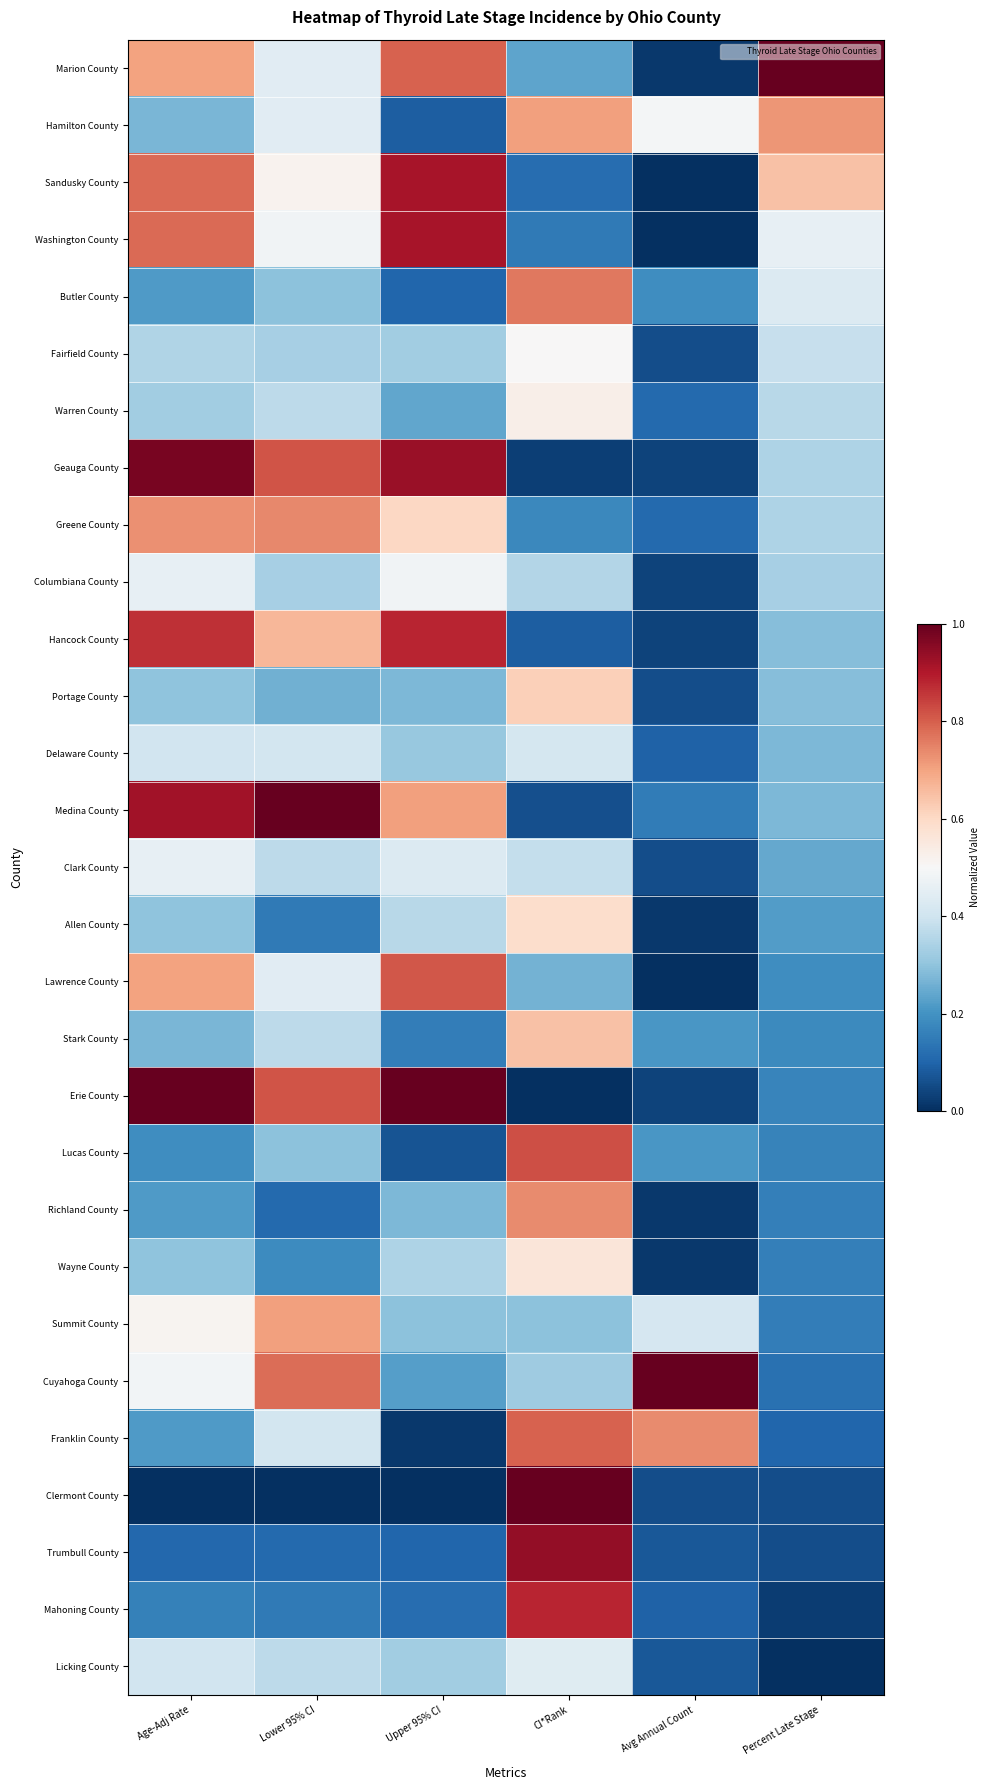

Reading left to right, what are all the values shown in this chart?

Marion County: Age-Adj Rate=0.7	Lower 95% CI=0.4	Upper 95% CI=0.8	CI*Rank=0.2	Avg Annual Count=0.0	Percent Late Stage=1.0
Hamilton County: Age-Adj Rate=0.3	Lower 95% CI=0.4	Upper 95% CI=0.1	CI*Rank=0.7	Avg Annual Count=0.5	Percent Late Stage=0.7
Sandusky County: Age-Adj Rate=0.8	Lower 95% CI=0.5	Upper 95% CI=0.9	CI*Rank=0.1	Avg Annual Count=0.0	Percent Late Stage=0.6
Washington County: Age-Adj Rate=0.8	Lower 95% CI=0.5	Upper 95% CI=0.9	CI*Rank=0.1	Avg Annual Count=0.0	Percent Late Stage=0.5
Butler County: Age-Adj Rate=0.2	Lower 95% CI=0.3	Upper 95% CI=0.1	CI*Rank=0.8	Avg Annual Count=0.2	Percent Late Stage=0.4
Fairfield County: Age-Adj Rate=0.4	Lower 95% CI=0.3	Upper 95% CI=0.3	CI*Rank=0.5	Avg Annual Count=0.1	Percent Late Stage=0.4
Warren County: Age-Adj Rate=0.3	Lower 95% CI=0.4	Upper 95% CI=0.2	CI*Rank=0.5	Avg Annual Count=0.1	Percent Late Stage=0.4
Geauga County: Age-Adj Rate=1.0	Lower 95% CI=0.8	Upper 95% CI=0.9	CI*Rank=0.0	Avg Annual Count=0.0	Percent Late Stage=0.3
Greene County: Age-Adj Rate=0.7	Lower 95% CI=0.7	Upper 95% CI=0.6	CI*Rank=0.2	Avg Annual Count=0.1	Percent Late Stage=0.3
Columbiana County: Age-Adj Rate=0.5	Lower 95% CI=0.3	Upper 95% CI=0.5	CI*Rank=0.4	Avg Annual Count=0.0	Percent Late Stage=0.3
Hancock County: Age-Adj Rate=0.9	Lower 95% CI=0.7	Upper 95% CI=0.9	CI*Rank=0.1	Avg Annual Count=0.0	Percent Late Stage=0.3
Portage County: Age-Adj Rate=0.3	Lower 95% CI=0.3	Upper 95% CI=0.3	CI*Rank=0.6	Avg Annual Count=0.1	Percent Late Stage=0.3
Delaware County: Age-Adj Rate=0.4	Lower 95% CI=0.4	Upper 95% CI=0.3	CI*Rank=0.4	Avg Annual Count=0.1	Percent Late Stage=0.3
Medina County: Age-Adj Rate=0.9	Lower 95% CI=1.0	Upper 95% CI=0.7	CI*Rank=0.1	Avg Annual Count=0.2	Percent Late Stage=0.3
Clark County: Age-Adj Rate=0.5	Lower 95% CI=0.4	Upper 95% CI=0.4	CI*Rank=0.4	Avg Annual Count=0.1	Percent Late Stage=0.2
Allen County: Age-Adj Rate=0.3	Lower 95% CI=0.1	Upper 95% CI=0.4	CI*Rank=0.6	Avg Annual Count=0.0	Percent Late Stage=0.2
Lawrence County: Age-Adj Rate=0.7	Lower 95% CI=0.4	Upper 95% CI=0.8	CI*Rank=0.3	Avg Annual Count=0.0	Percent Late Stage=0.2
Stark County: Age-Adj Rate=0.3	Lower 95% CI=0.4	Upper 95% CI=0.2	CI*Rank=0.6	Avg Annual Count=0.2	Percent Late Stage=0.2
Erie County: Age-Adj Rate=1.0	Lower 95% CI=0.8	Upper 95% CI=1.0	CI*Rank=0.0	Avg Annual Count=0.0	Percent Late Stage=0.2
Lucas County: Age-Adj Rate=0.2	Lower 95% CI=0.3	Upper 95% CI=0.1	CI*Rank=0.8	Avg Annual Count=0.2	Percent Late Stage=0.2
Richland County: Age-Adj Rate=0.2	Lower 95% CI=0.1	Upper 95% CI=0.3	CI*Rank=0.7	Avg Annual Count=0.0	Percent Late Stage=0.2
Wayne County: Age-Adj Rate=0.3	Lower 95% CI=0.2	Upper 95% CI=0.3	CI*Rank=0.6	Avg Annual Count=0.0	Percent Late Stage=0.2
Summit County: Age-Adj Rate=0.5	Lower 95% CI=0.7	Upper 95% CI=0.3	CI*Rank=0.3	Avg Annual Count=0.4	Percent Late Stage=0.2
Cuyahoga County: Age-Adj Rate=0.5	Lower 95% CI=0.8	Upper 95% CI=0.2	CI*Rank=0.3	Avg Annual Count=1.0	Percent Late Stage=0.1
Franklin County: Age-Adj Rate=0.2	Lower 95% CI=0.4	Upper 95% CI=0.0	CI*Rank=0.8	Avg Annual Count=0.7	Percent Late Stage=0.1
Clermont County: Age-Adj Rate=0.0	Lower 95% CI=0.0	Upper 95% CI=0.0	CI*Rank=1.0	Avg Annual Count=0.1	Percent Late Stage=0.1
Trumbull County: Age-Adj Rate=0.1	Lower 95% CI=0.1	Upper 95% CI=0.1	CI*Rank=0.9	Avg Annual Count=0.1	Percent Late Stage=0.1
Mahoning County: Age-Adj Rate=0.2	Lower 95% CI=0.1	Upper 95% CI=0.1	CI*Rank=0.9	Avg Annual Count=0.1	Percent Late Stage=0.0
Licking County: Age-Adj Rate=0.4	Lower 95% CI=0.4	Upper 95% CI=0.3	CI*Rank=0.4	Avg Annual Count=0.1	Percent Late Stage=0.0